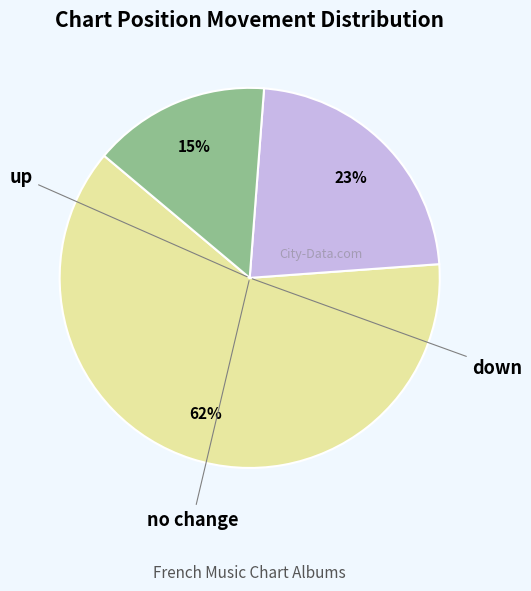

Count the number of slices in the pie.

3